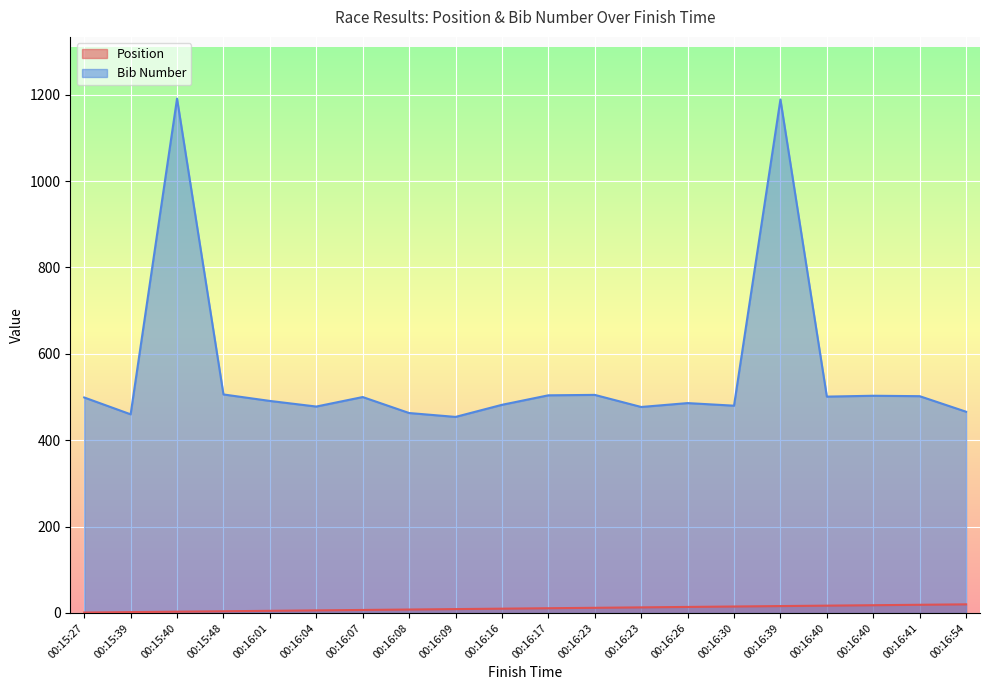

True or false: Position and Bib Number intersect in this chart.

False